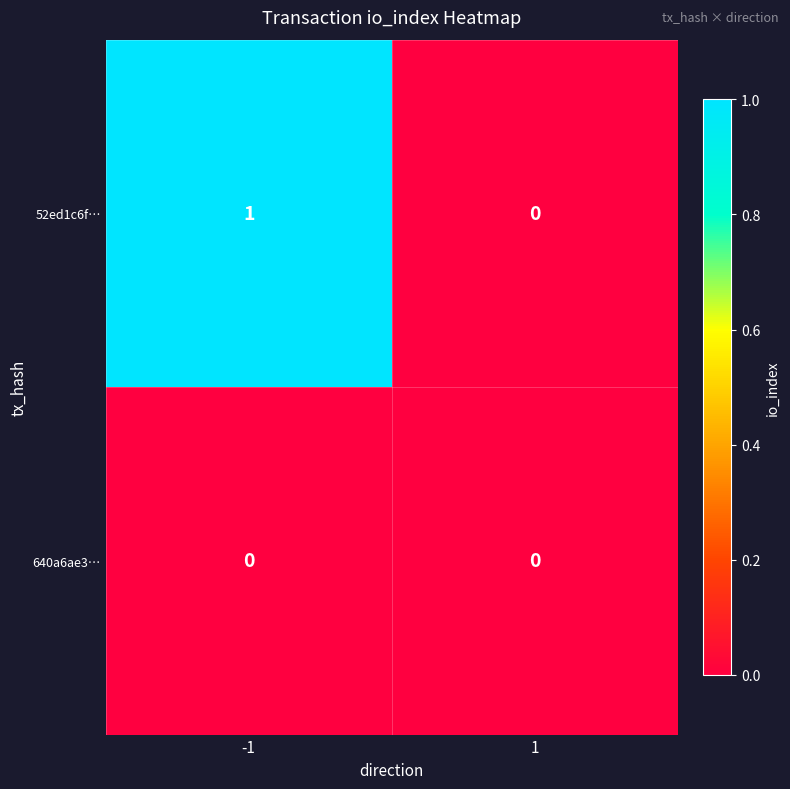

Which series has the widest spread of values?

52ed1c6f…